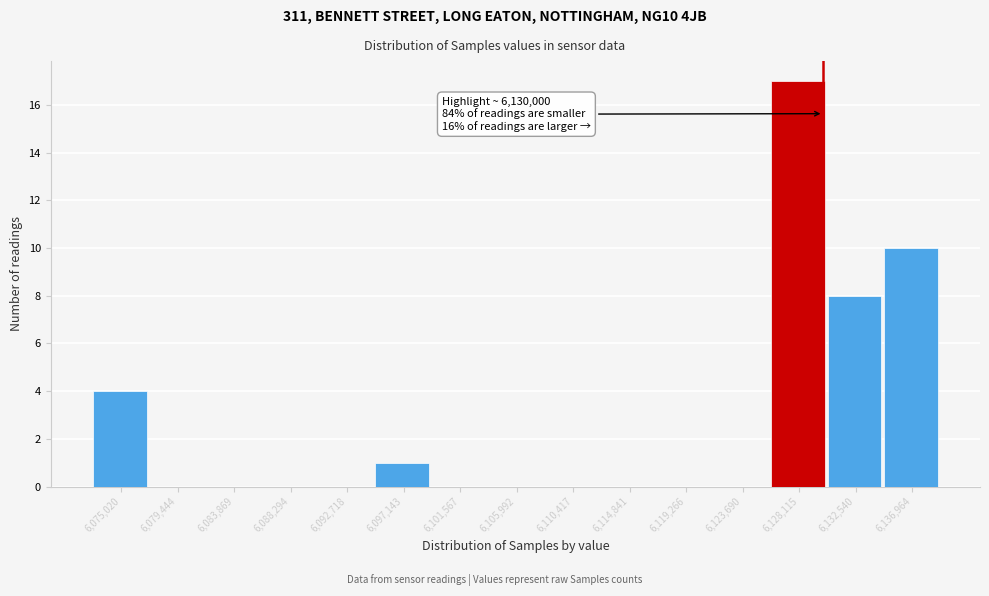

Which range on the x-axis has the tallest bar?

6126000 to 6130500